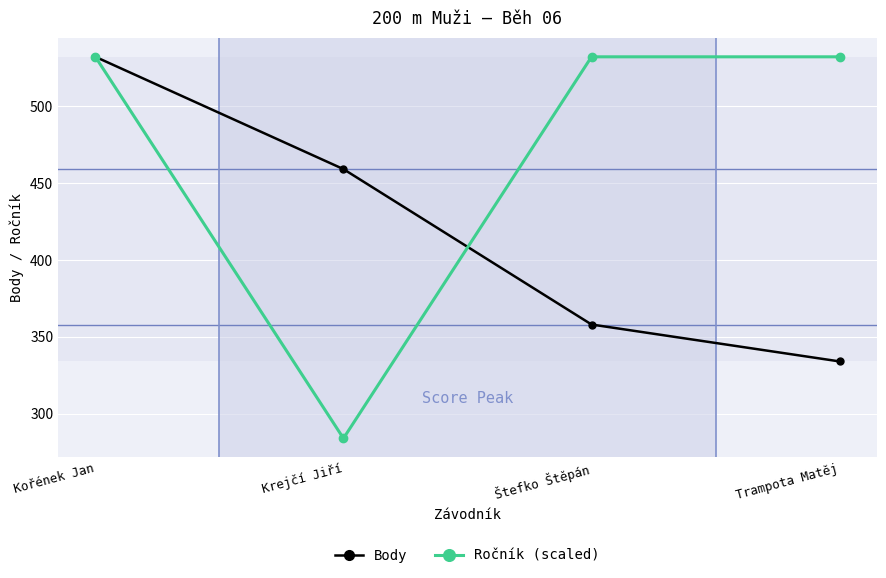

What is the value of the Body point at the 3rd from the left?

358